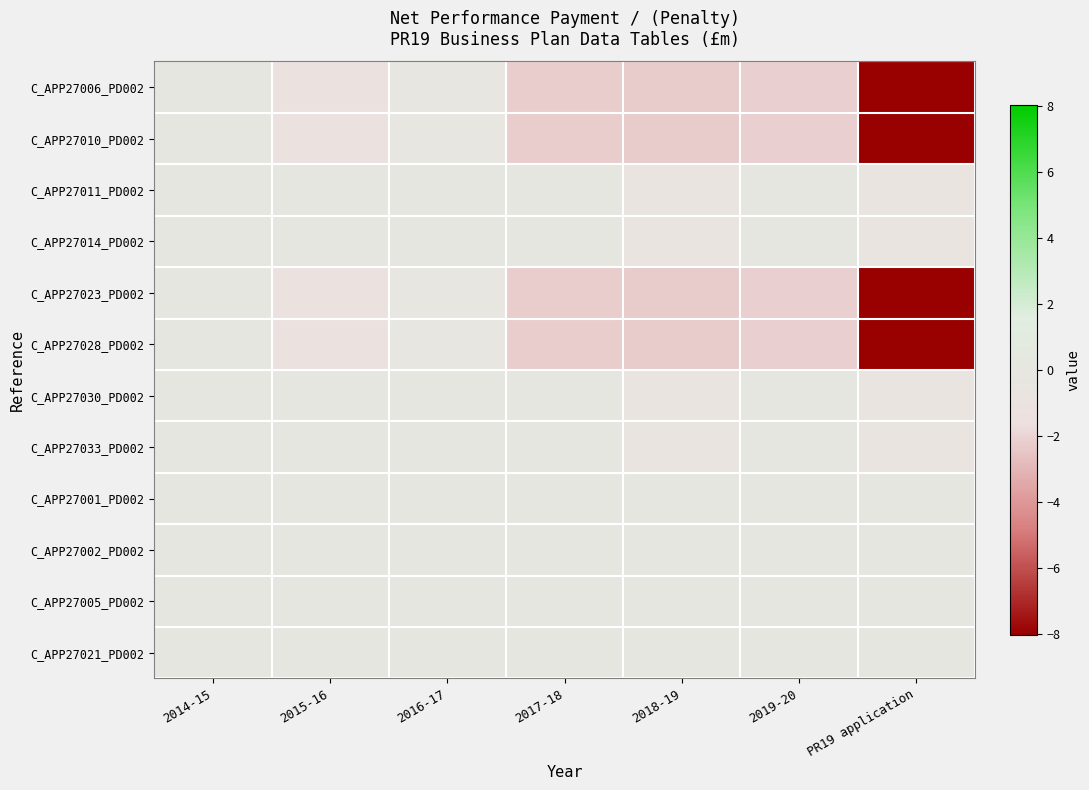

Rank the series by their maximum value, from lowest to highest.

C_APP27006_PD002, C_APP27010_PD002, C_APP27011_PD002, C_APP27014_PD002, C_APP27023_PD002, C_APP27028_PD002, C_APP27030_PD002, C_APP27033_PD002, C_APP27001_PD002, C_APP27002_PD002, C_APP27005_PD002, C_APP27021_PD002